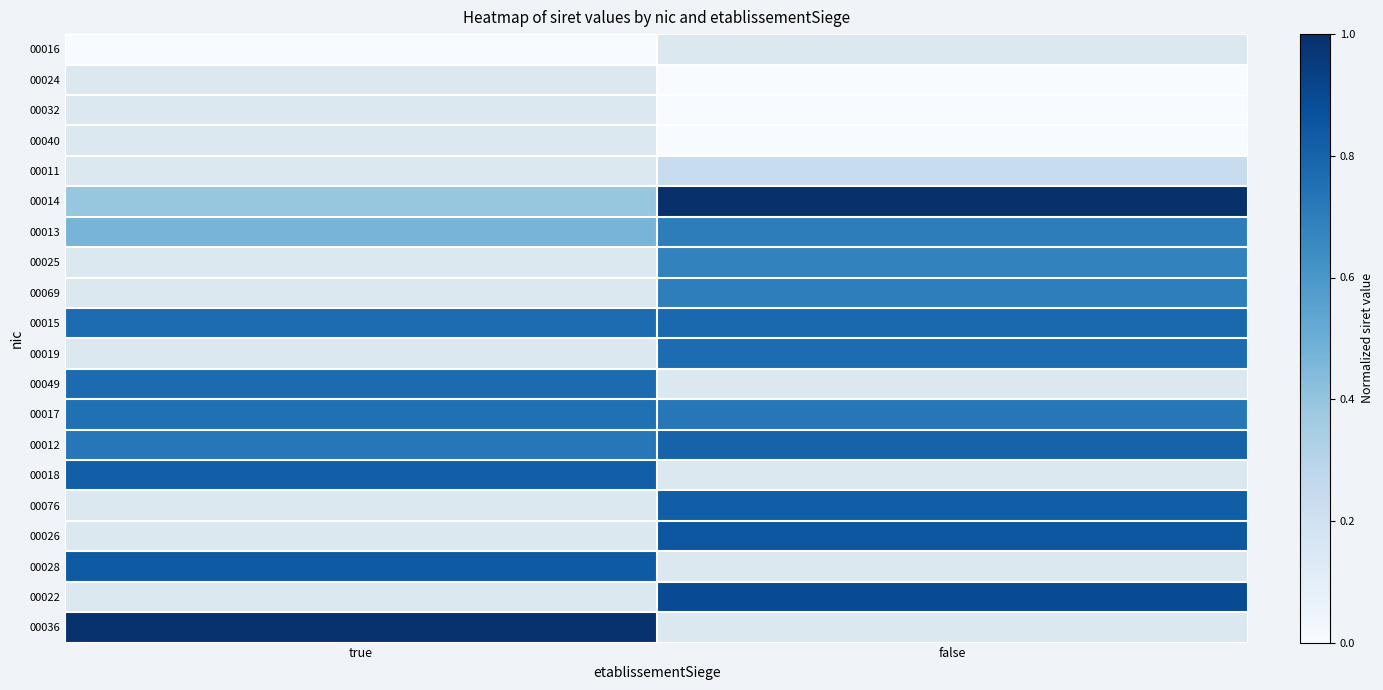

List the series in order of their overall mean, lowest first.

00013, 00025, 00069, 00015, 00019, 00049, 00017, 00016, 00024, 00032, 00040, 00011, 00014, 00012, 00018, 00076, 00026, 00028, 00022, 00036